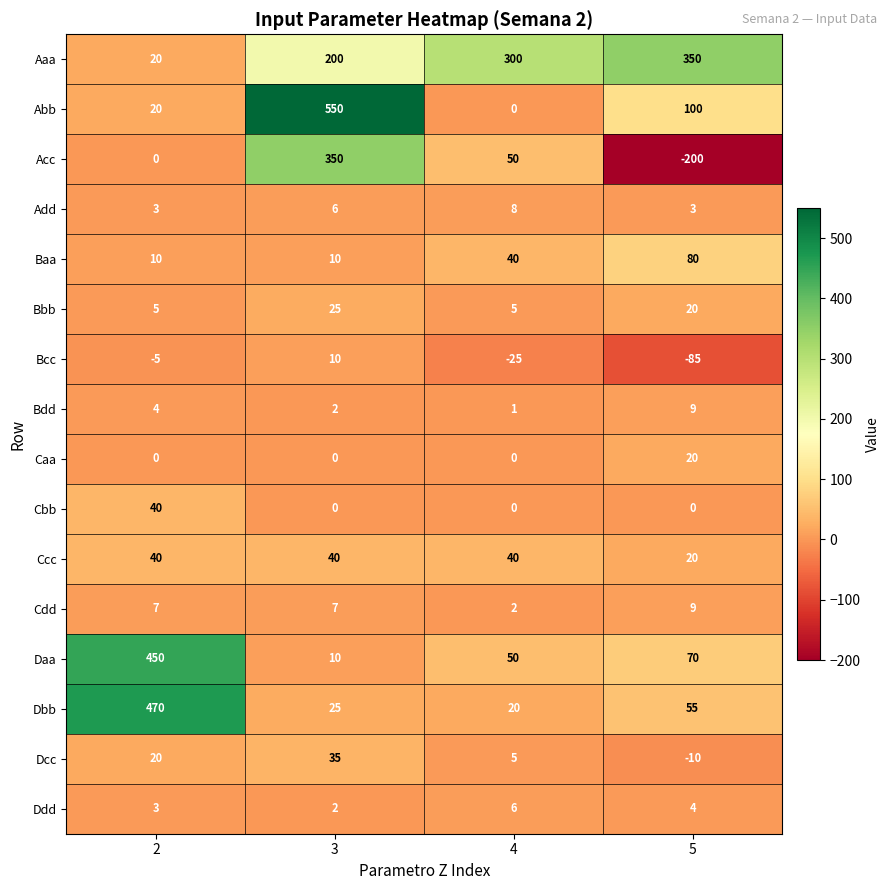

What is the average value of the Cdd series?

6